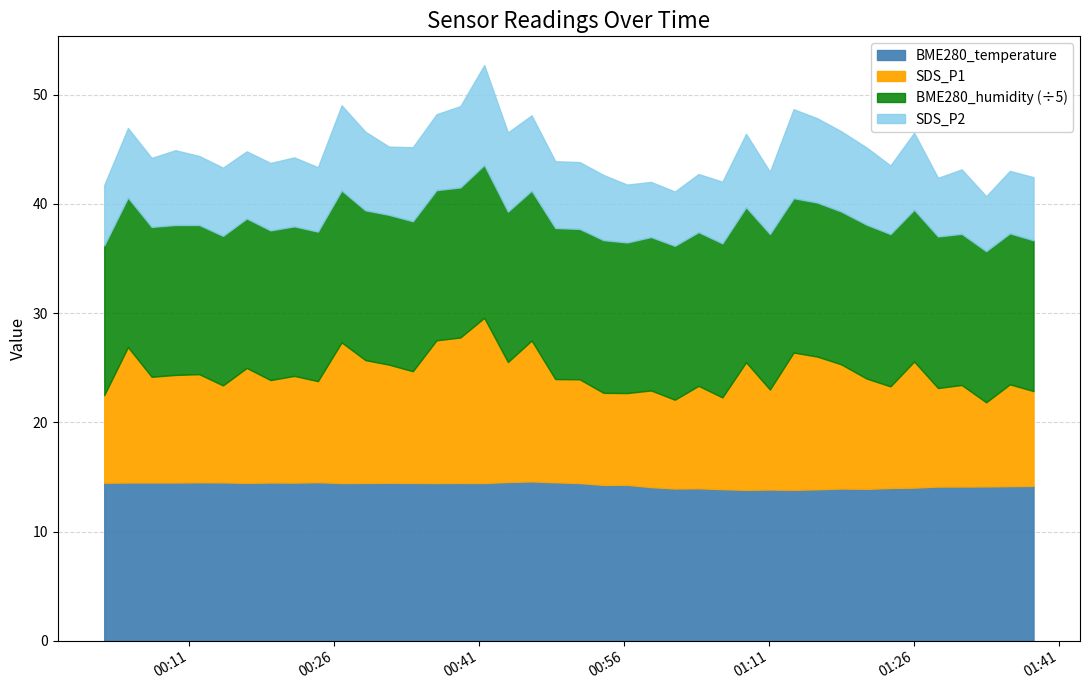

What is the maximum value for BME280_temperature?

14.6